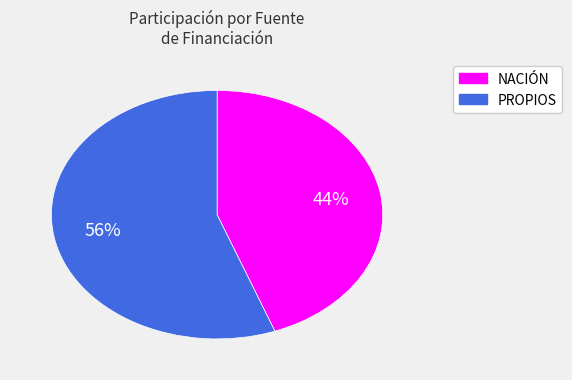

To the nearest percent, what percentage of the pie is PROPIOS?

56%